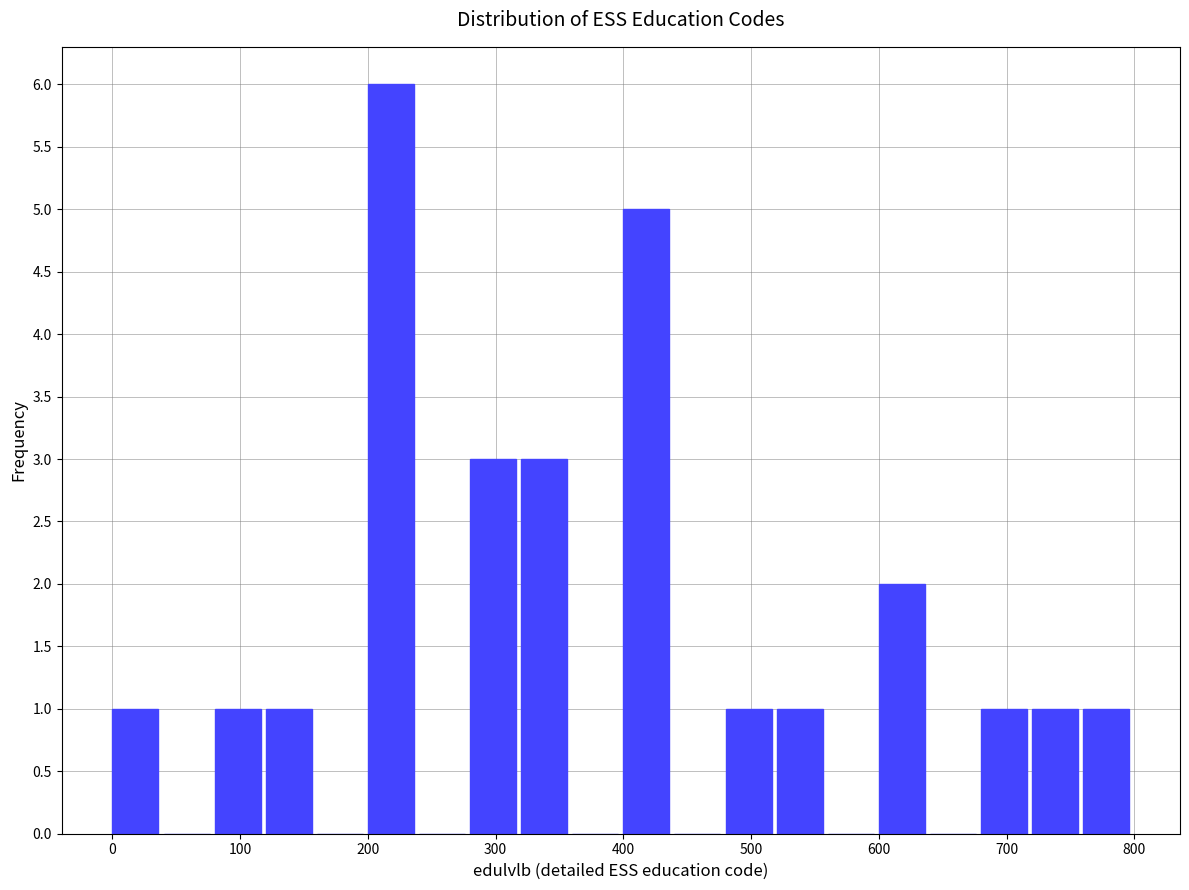

Which range on the x-axis has the tallest bar?

200 to 240